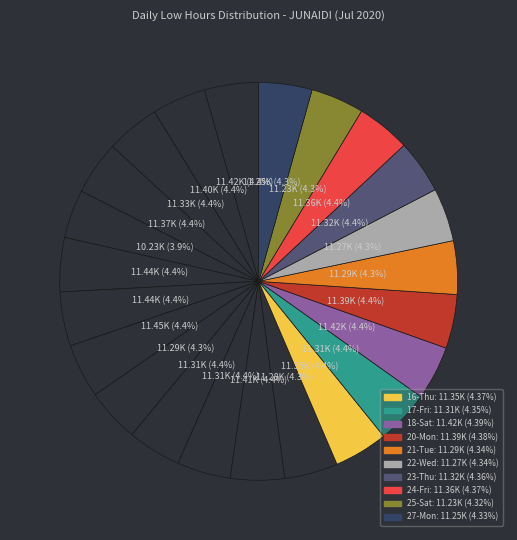

Count the number of slices in the pie.

23